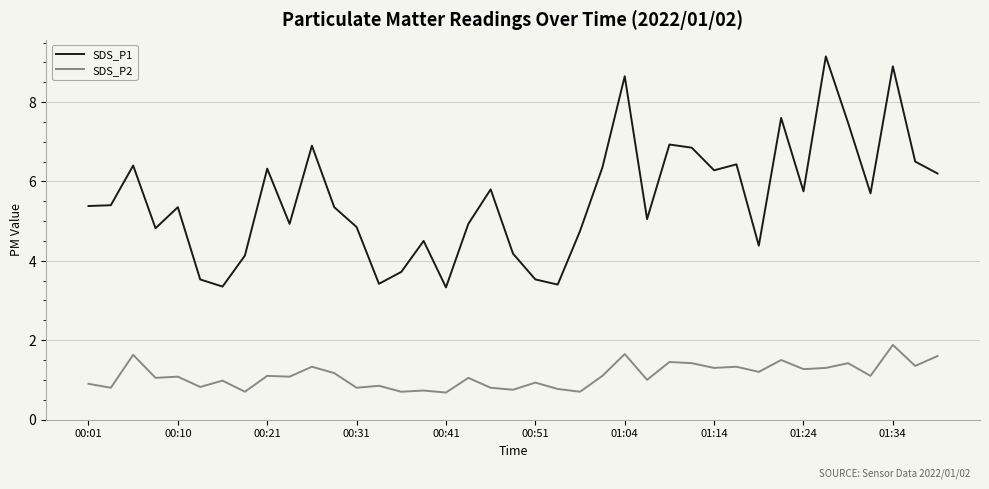

Rank the series by their average value, from lowest to highest.

SDS_P2, SDS_P1